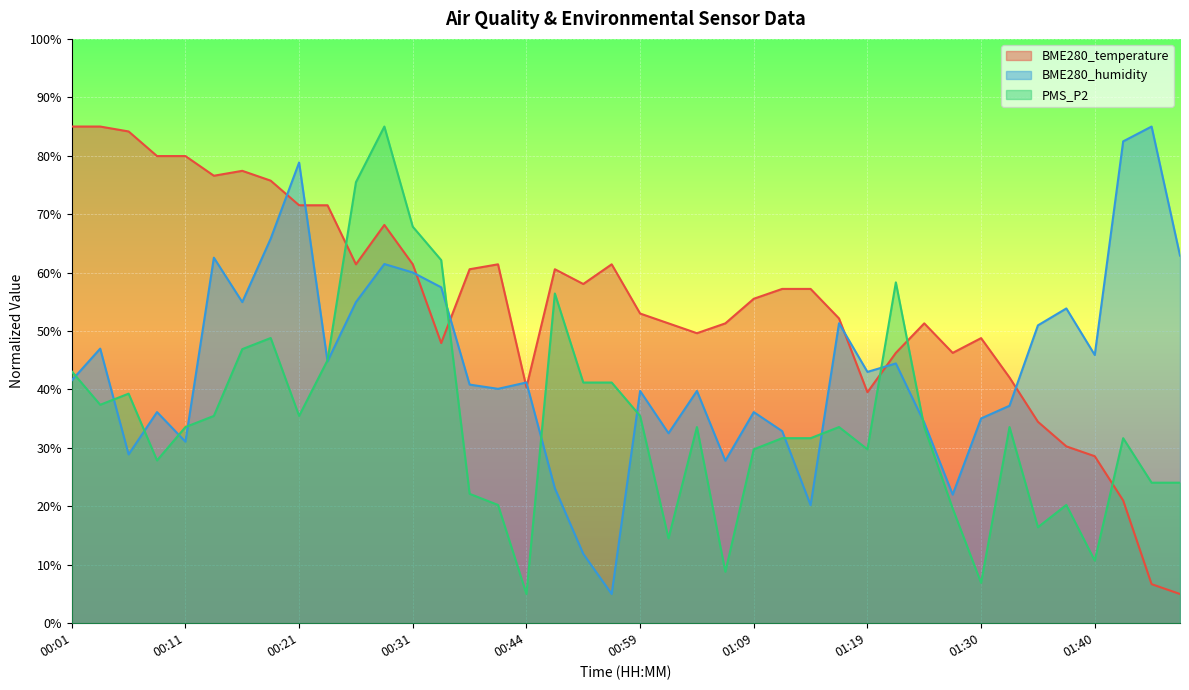

What is the sum of all BME280_humidity values?

1765.2